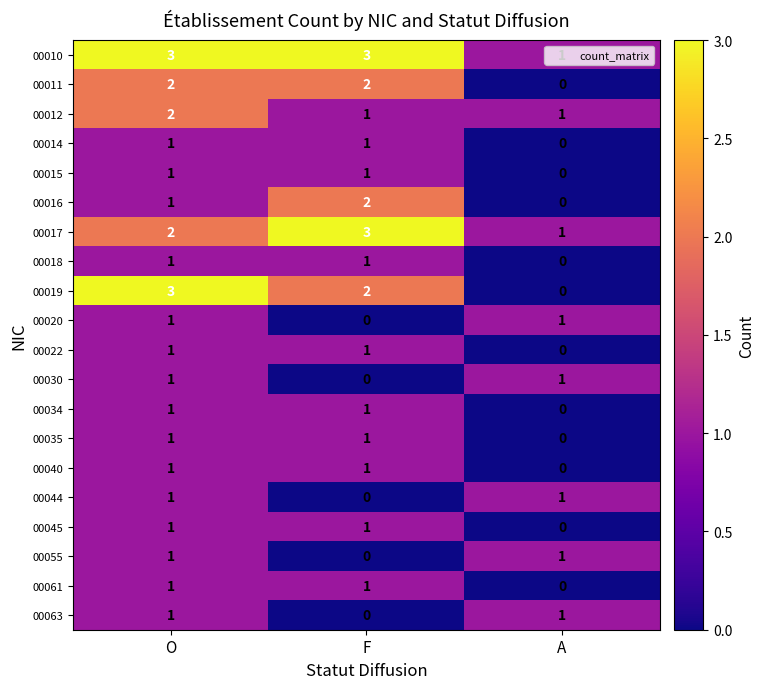

Which series has the largest range (max minus min)?

00019